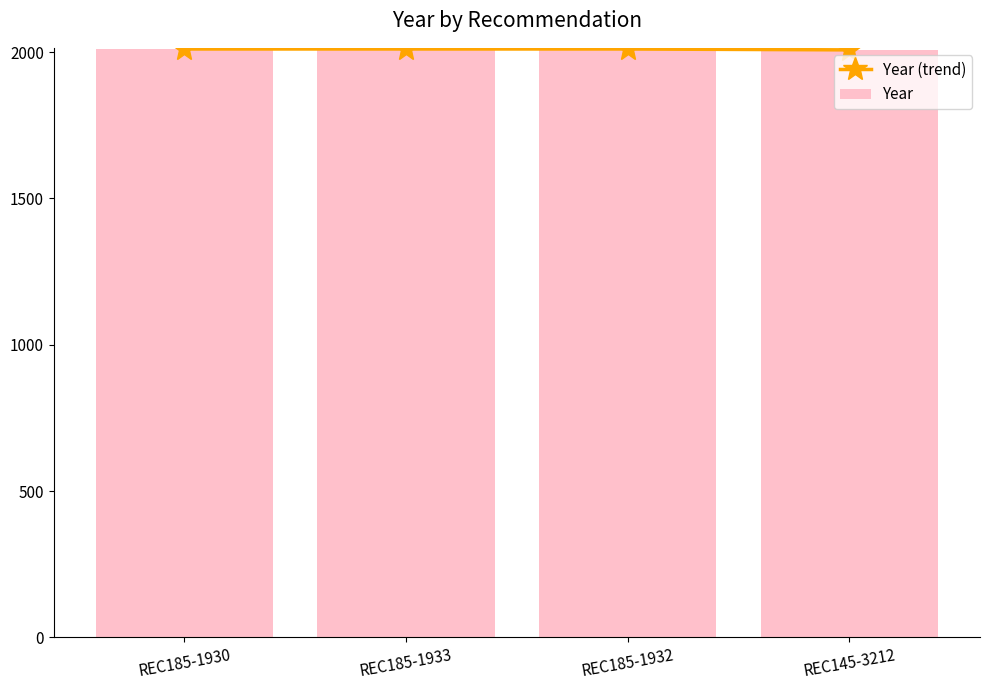

Where is Year nearest to the value 2009?

REC145-3212